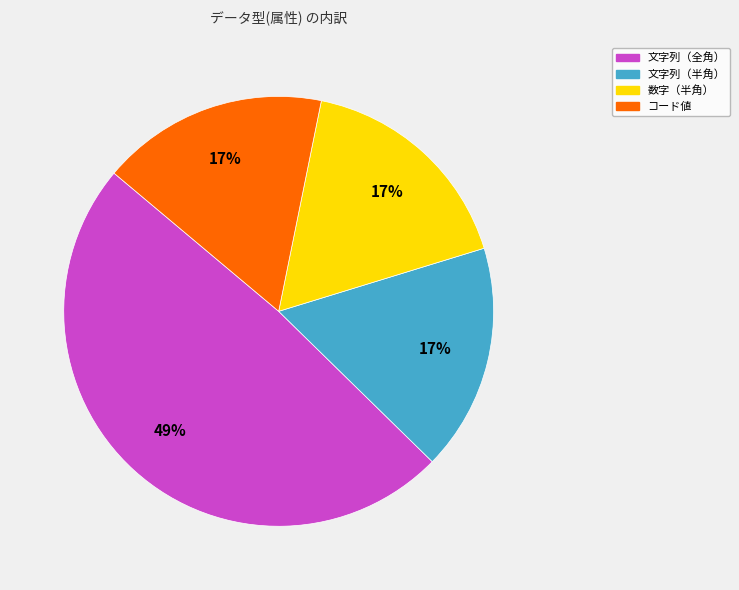

True or false: 数字（半角） accounts for 17% of the total.

True